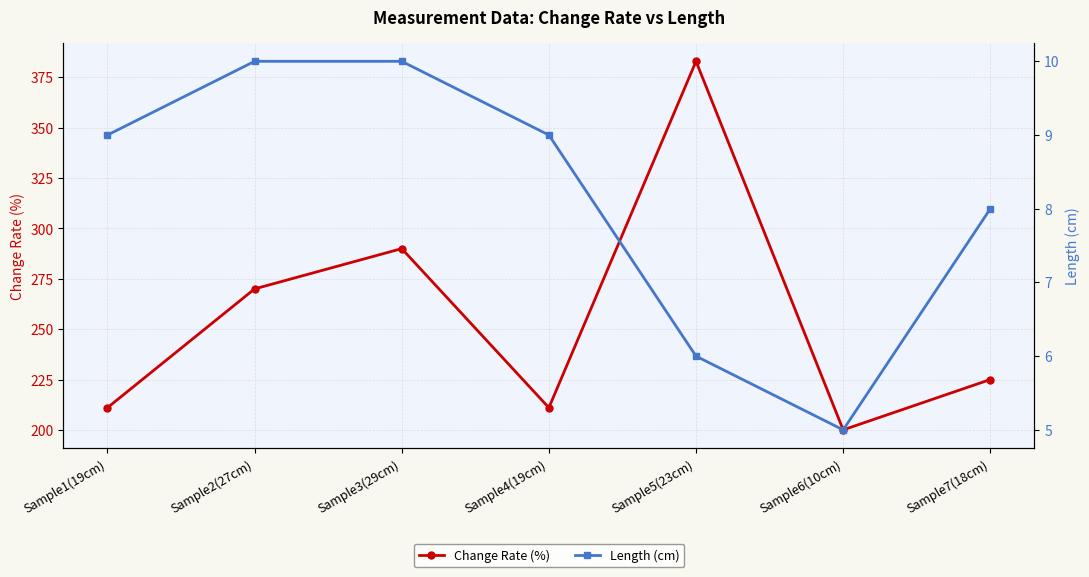

True or false: Length (cm) and Change Rate (%) intersect in this chart.

False